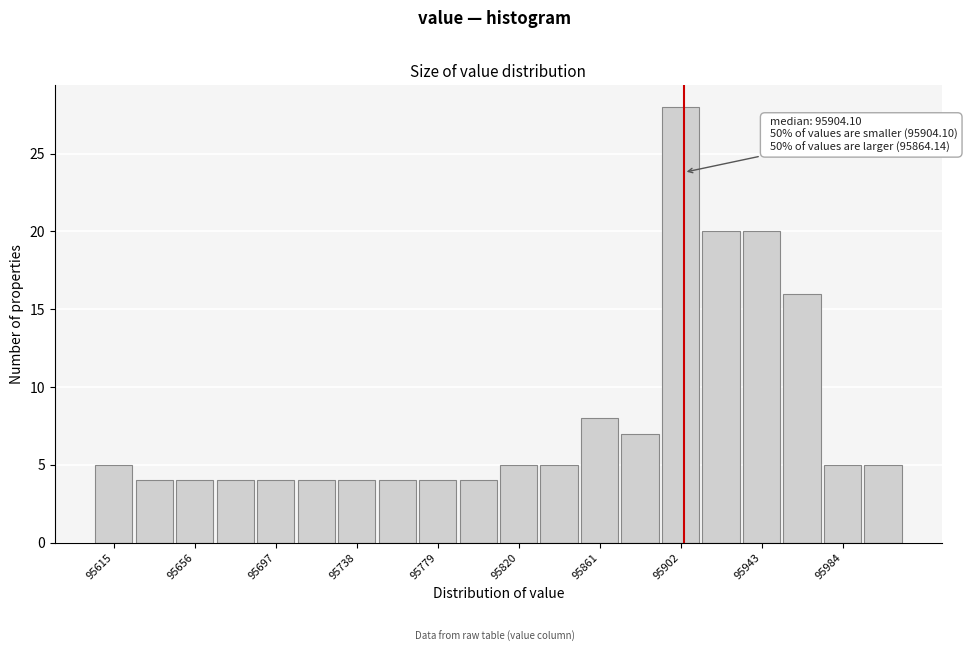

Which range on the x-axis has the tallest bar?

95890 to 95915